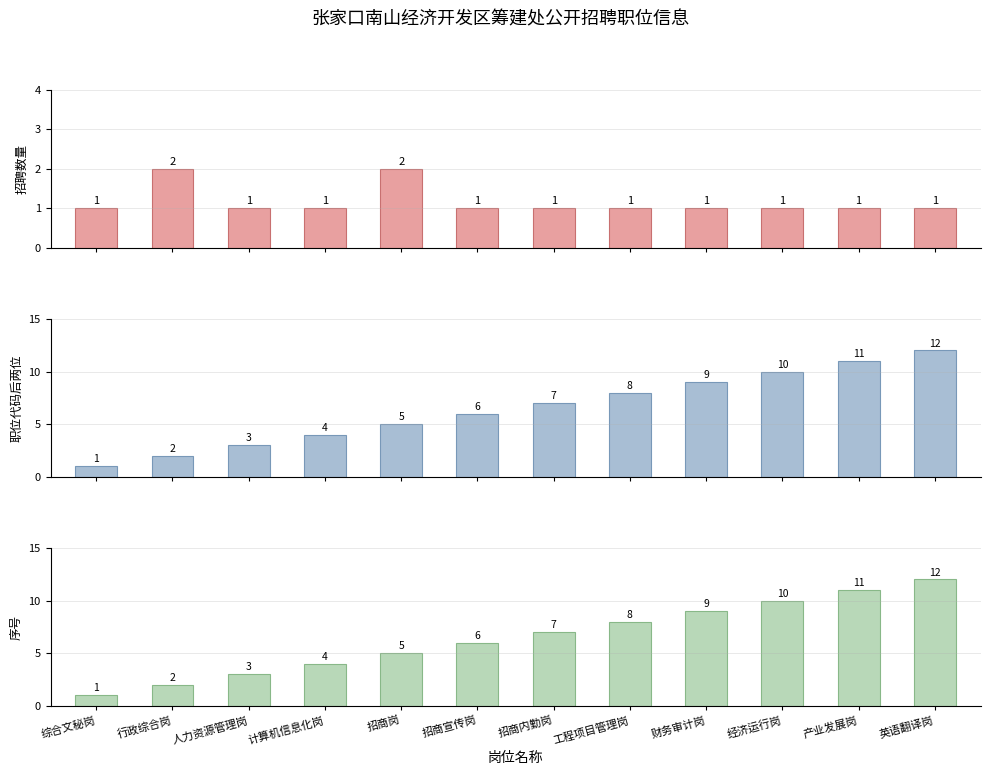

At which category does the chart reach its minimum across all series?

综合文秘岗